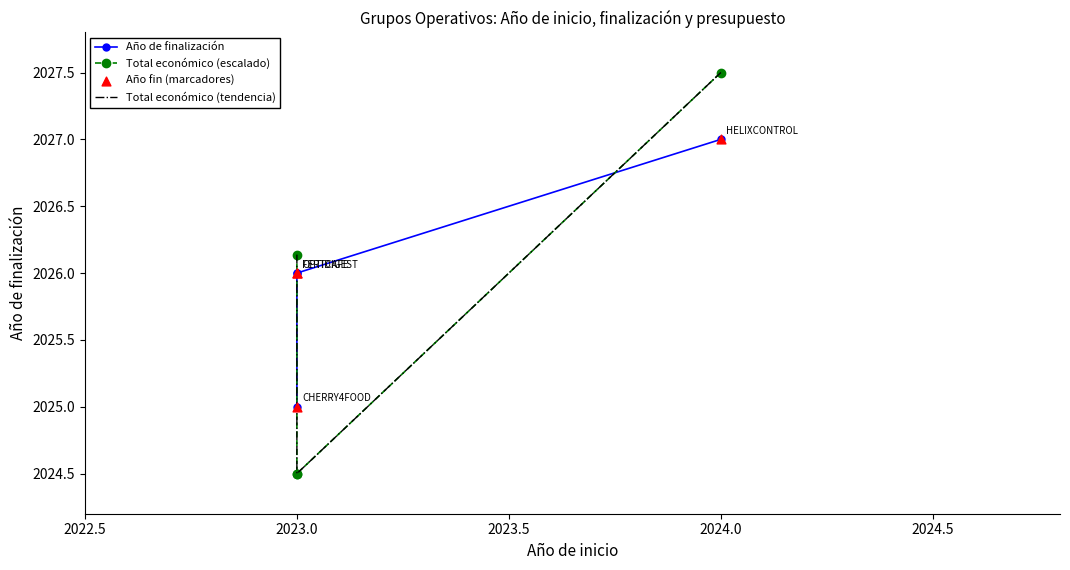

What are all the series names shown in the legend?

Año de finalización, Total económico (escalado), Total económico (tendencia), Año fin (marcadores)